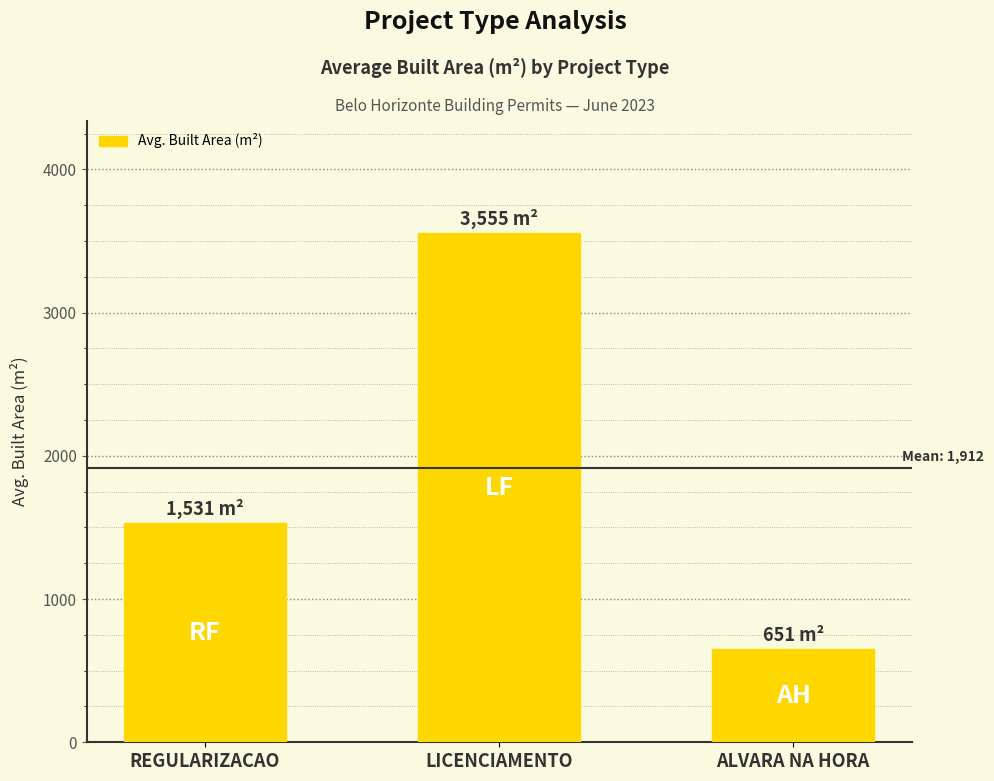

What is the average value?

1912.5